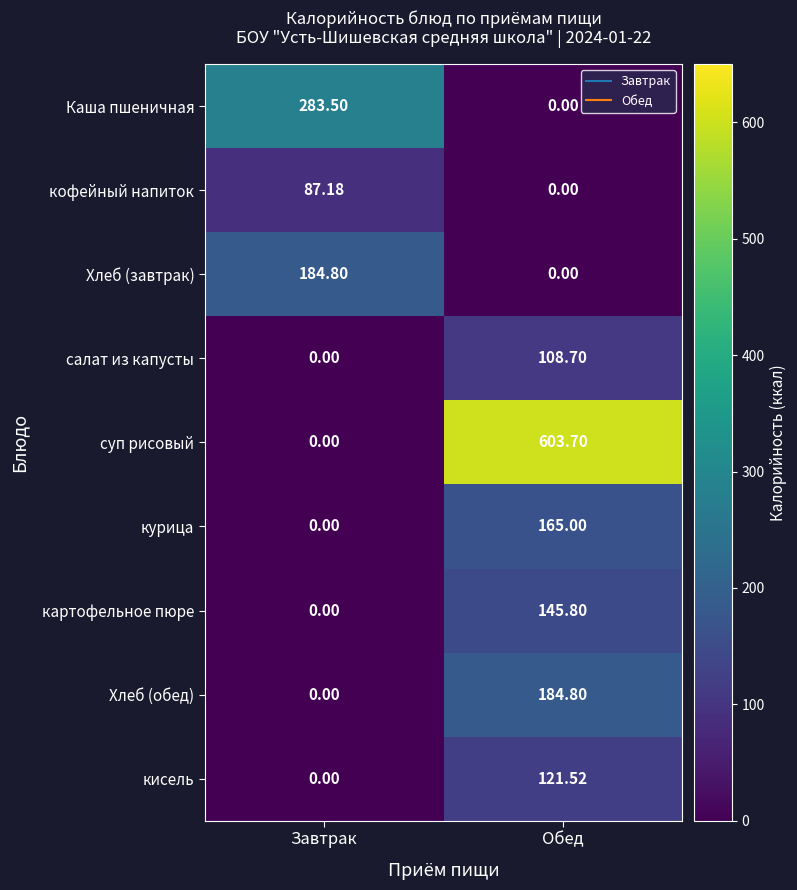

At which category is the sum across all series the highest?

Обед